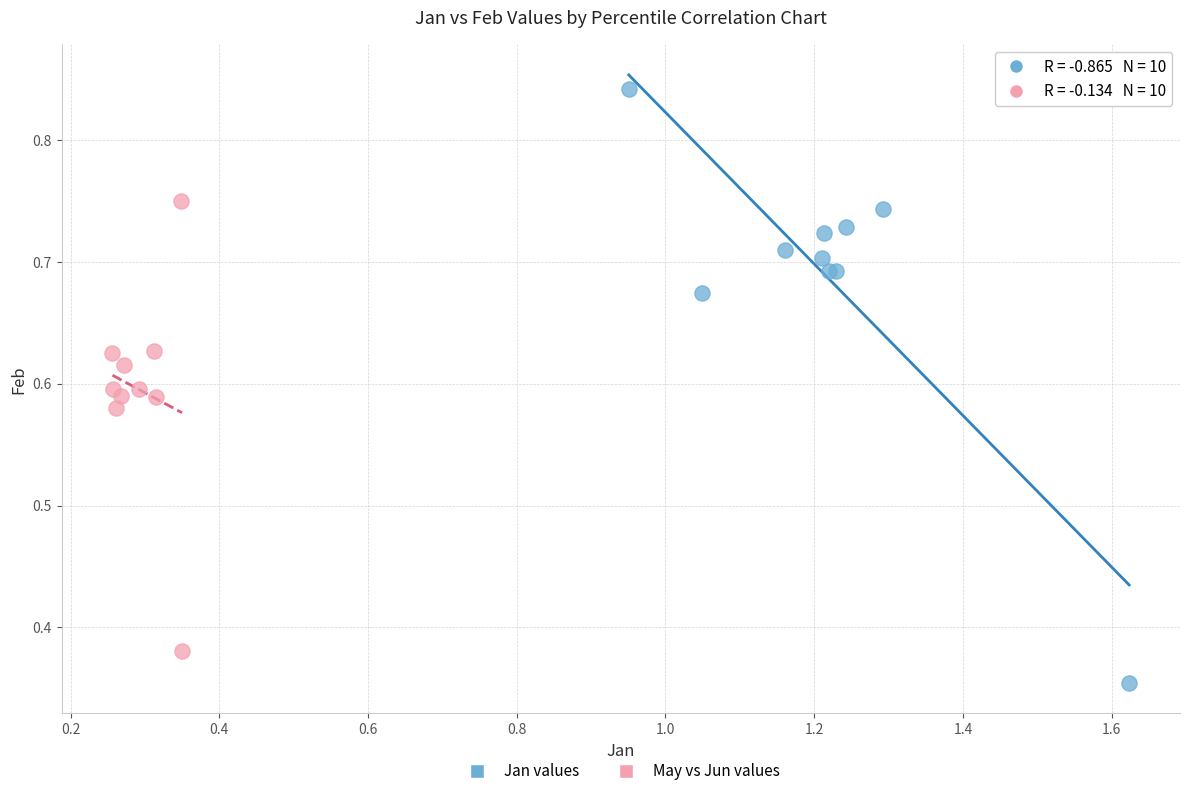

Which series has the widest spread of Y values?

Jan values